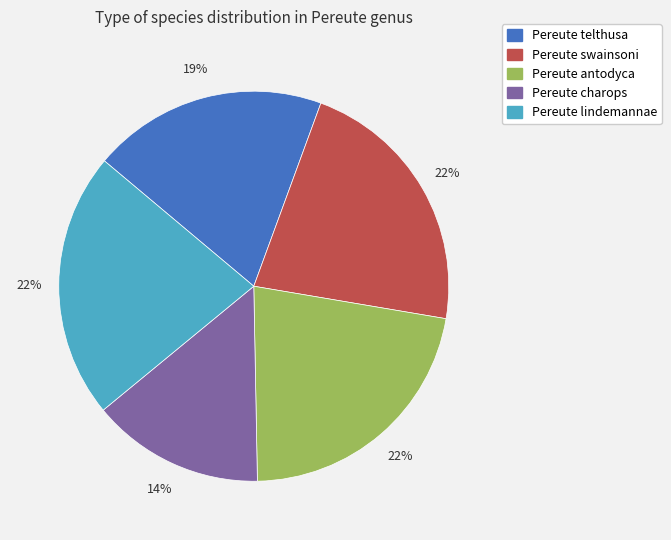

Do Pereute telthusa and Pereute antodyca together represent more than half of the pie?

No